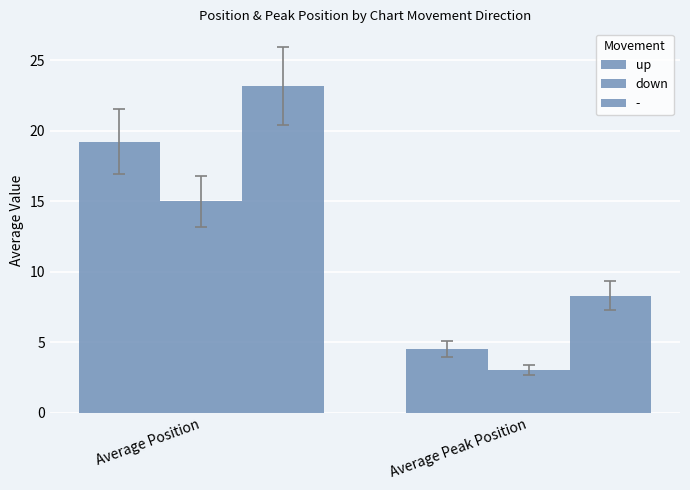

How many groups of bars are there?

2